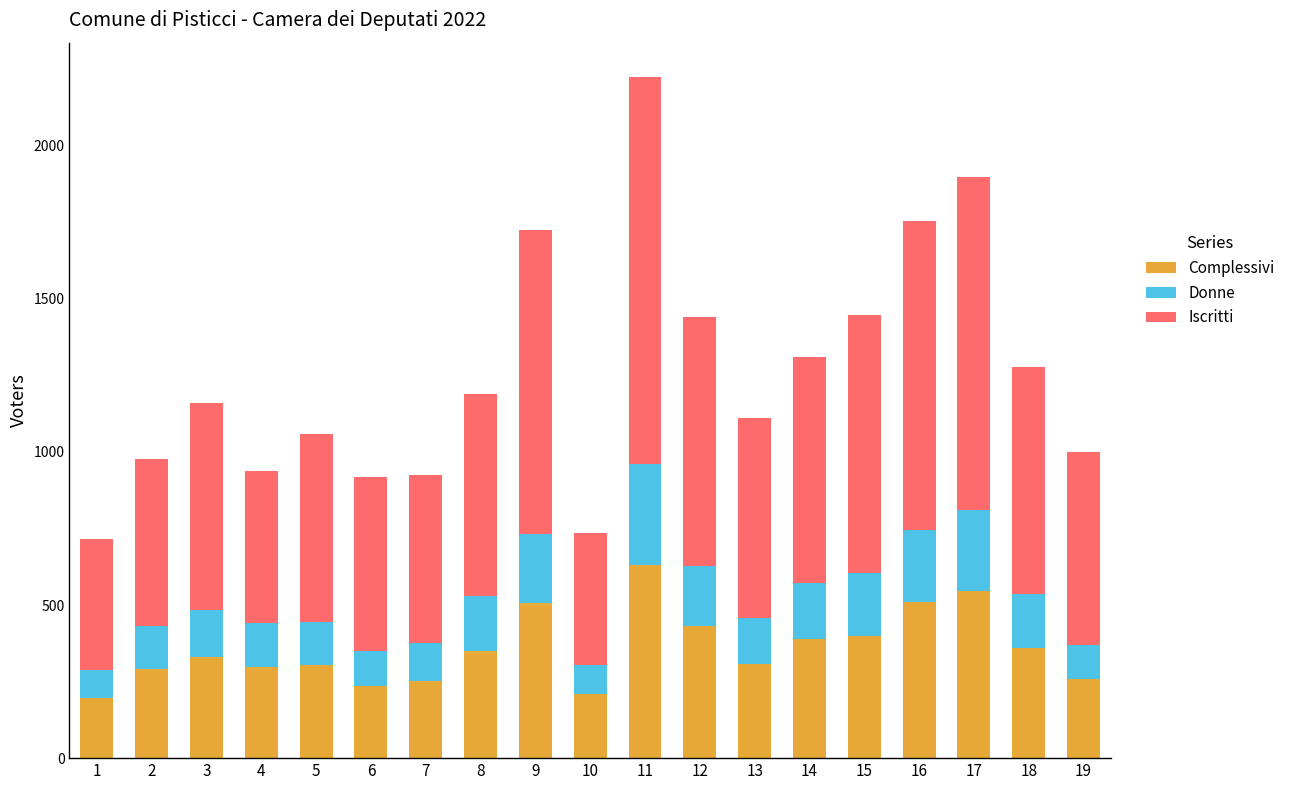

What is the difference between the second highest and minimum values in the Complessivi series?

349